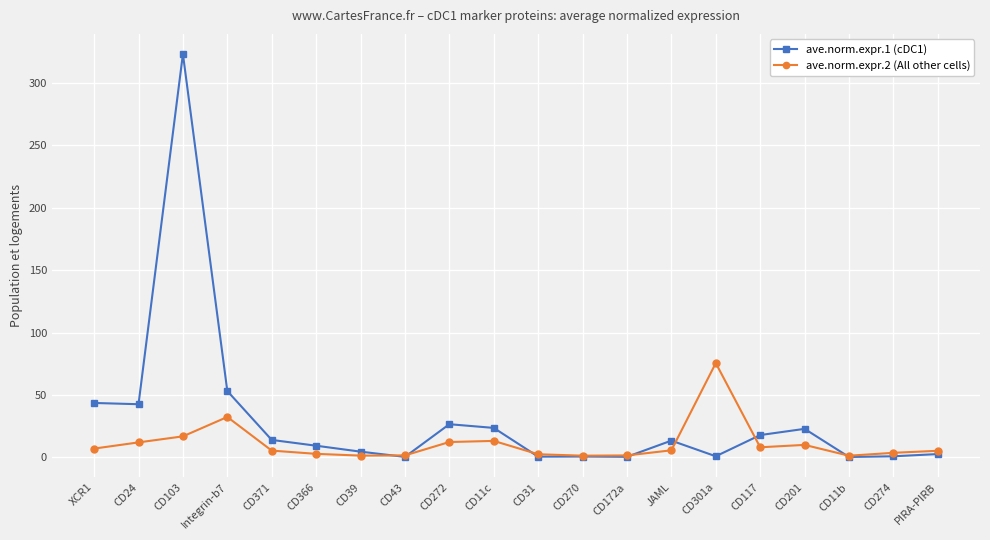

How many values in the ave.norm.expr.1 (cDC1) series are below 13?

10